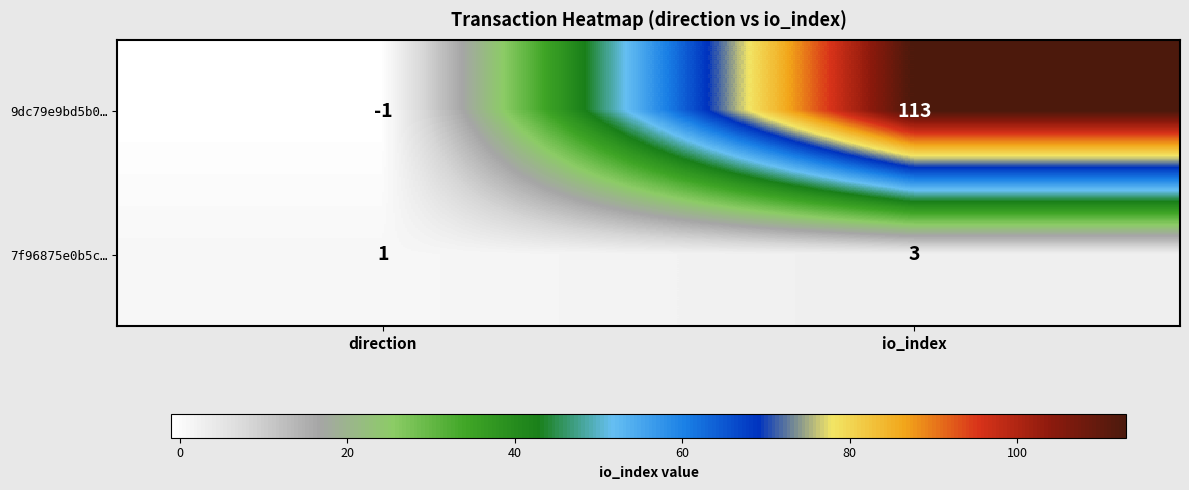

Which series changed the most between direction and io_index?

9dc79e9bd5b0…